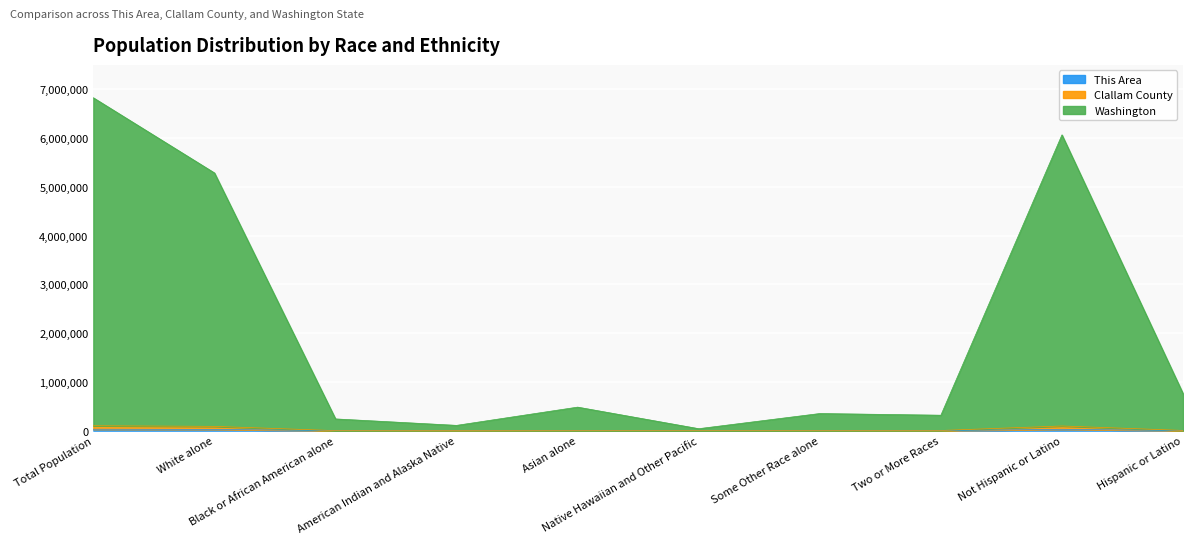

What position from the right is Hispanic or Latino?

1